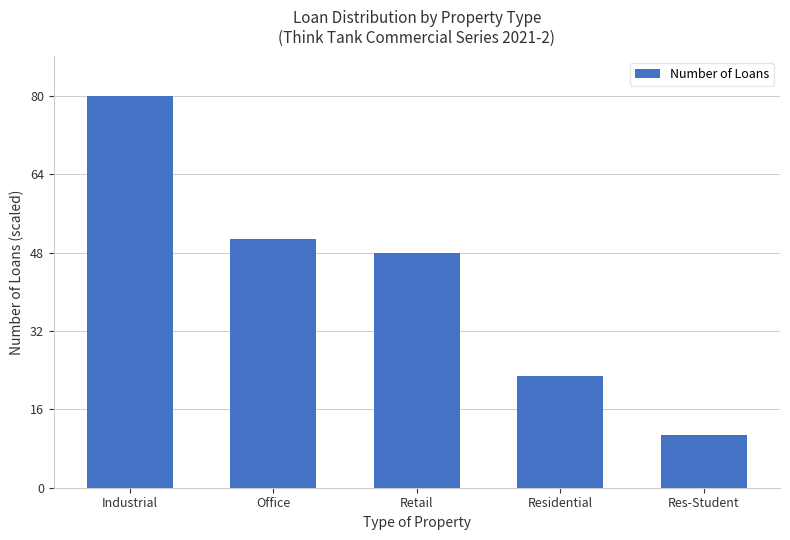

Which category has the highest value across all series?

Industrial